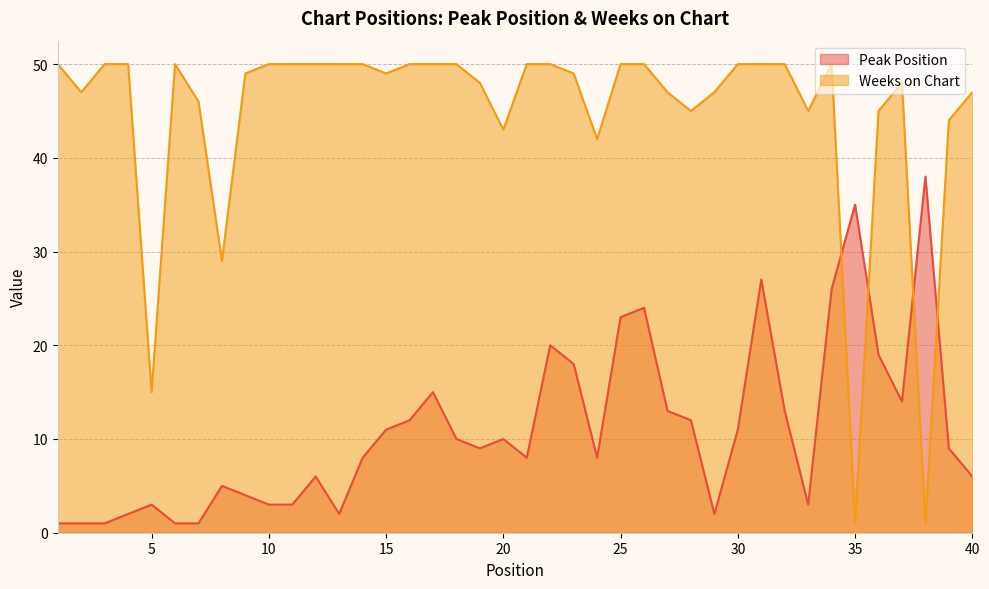

At which category does Weeks on Chart reach its first local valley?

2